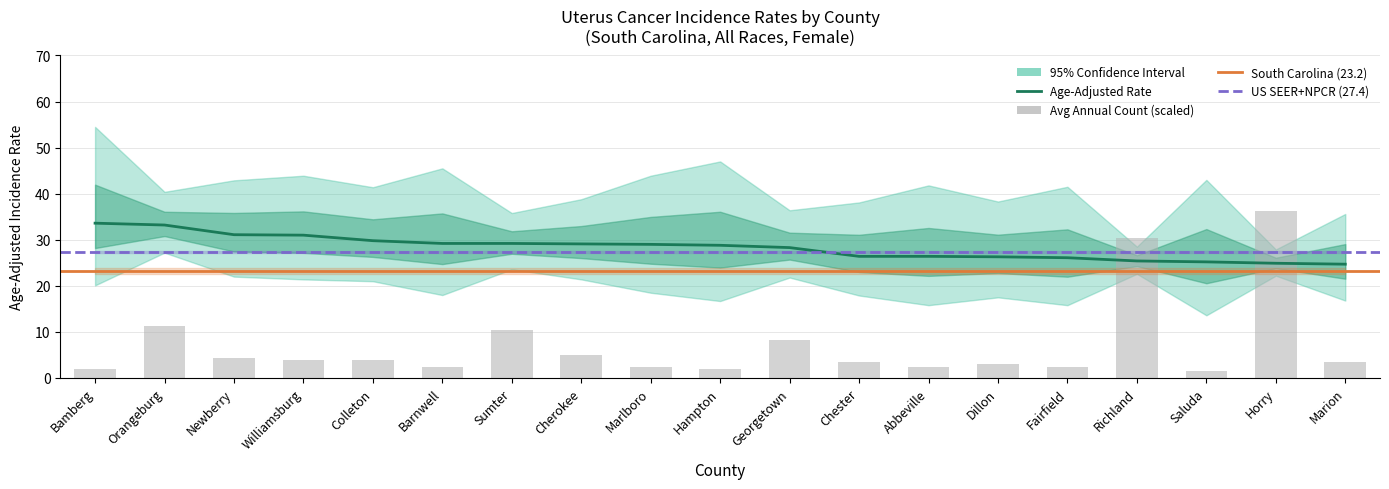

Is it true that Avg Annual Count equals 4.3 at Dillon?

False